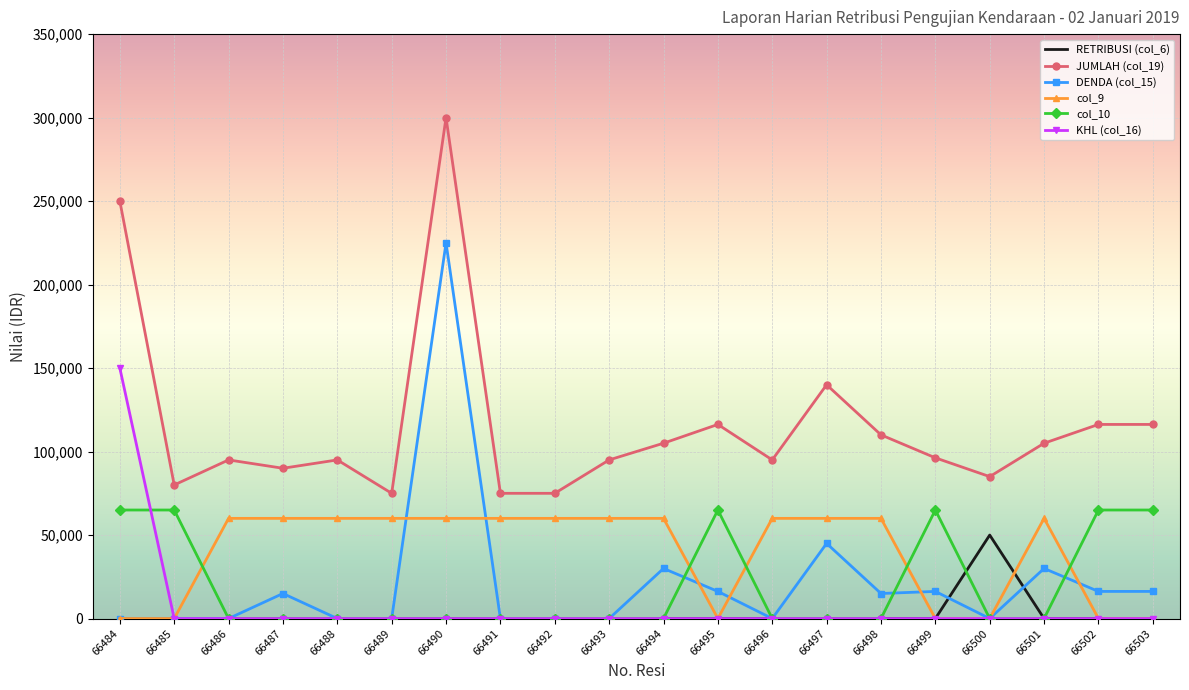

At which category does the chart reach its peak across all series?

66490